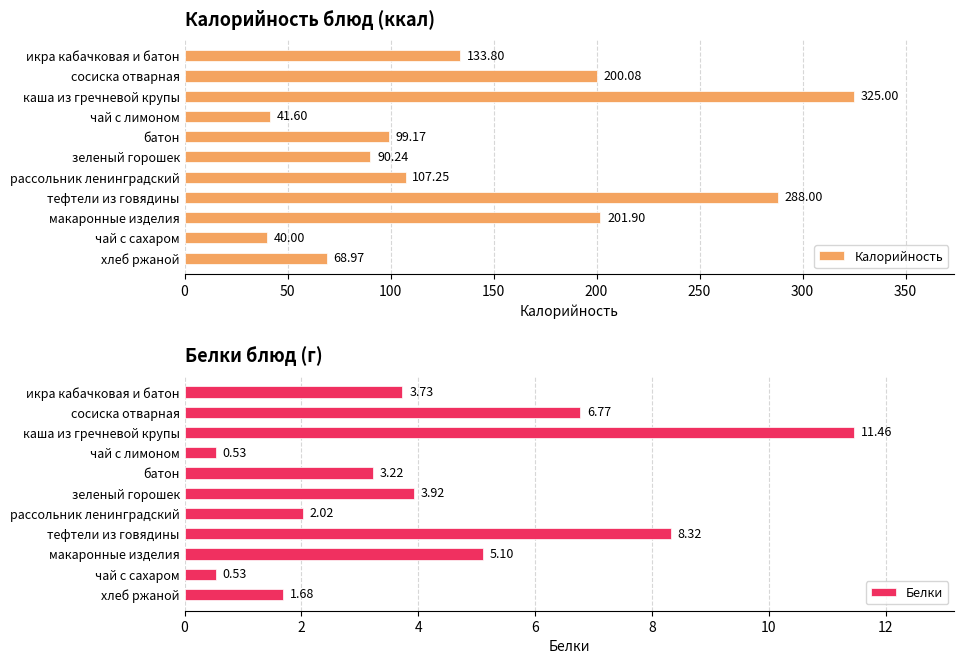

Is it true that Калорийность equals 162.3 at тефтели из говядины?

False